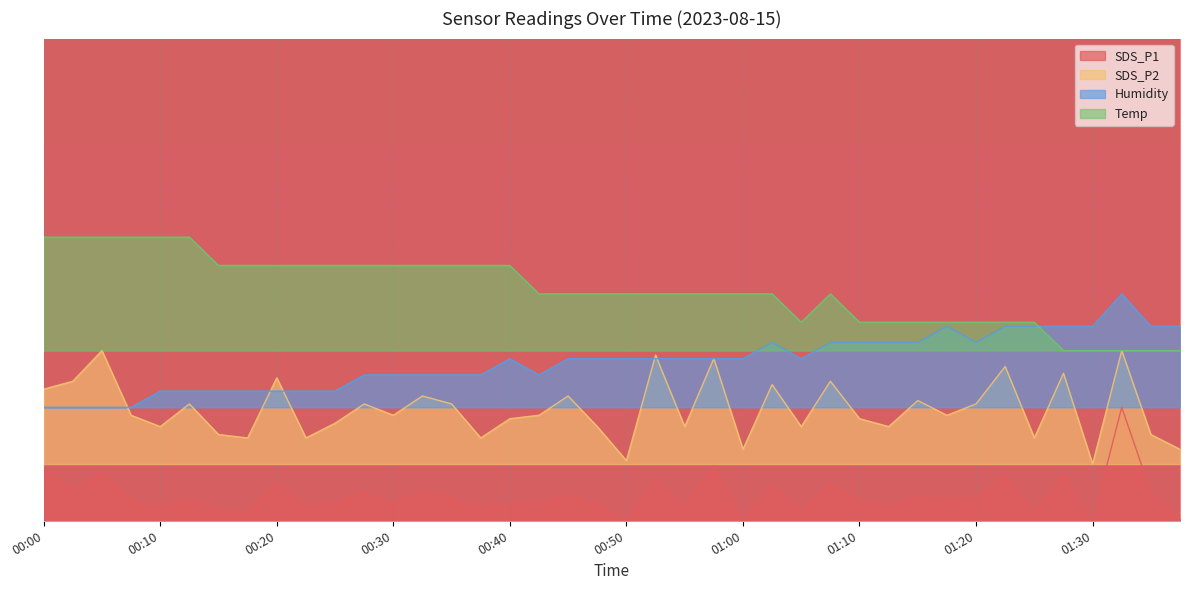

Which series has the widest spread of values?

SDS_P1